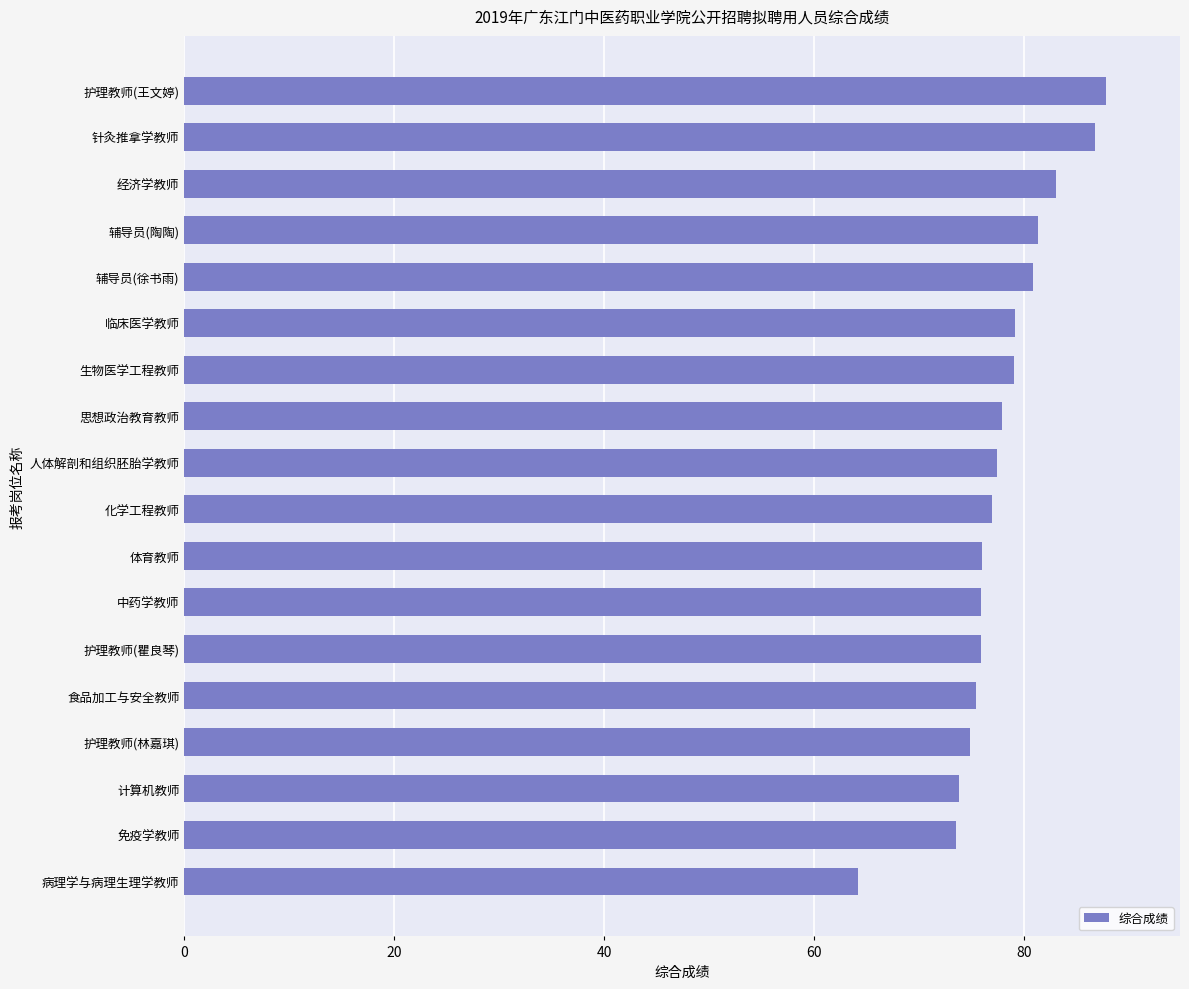

What is the approximate value at 人体解剖和组织胚胎学教师?

77.4